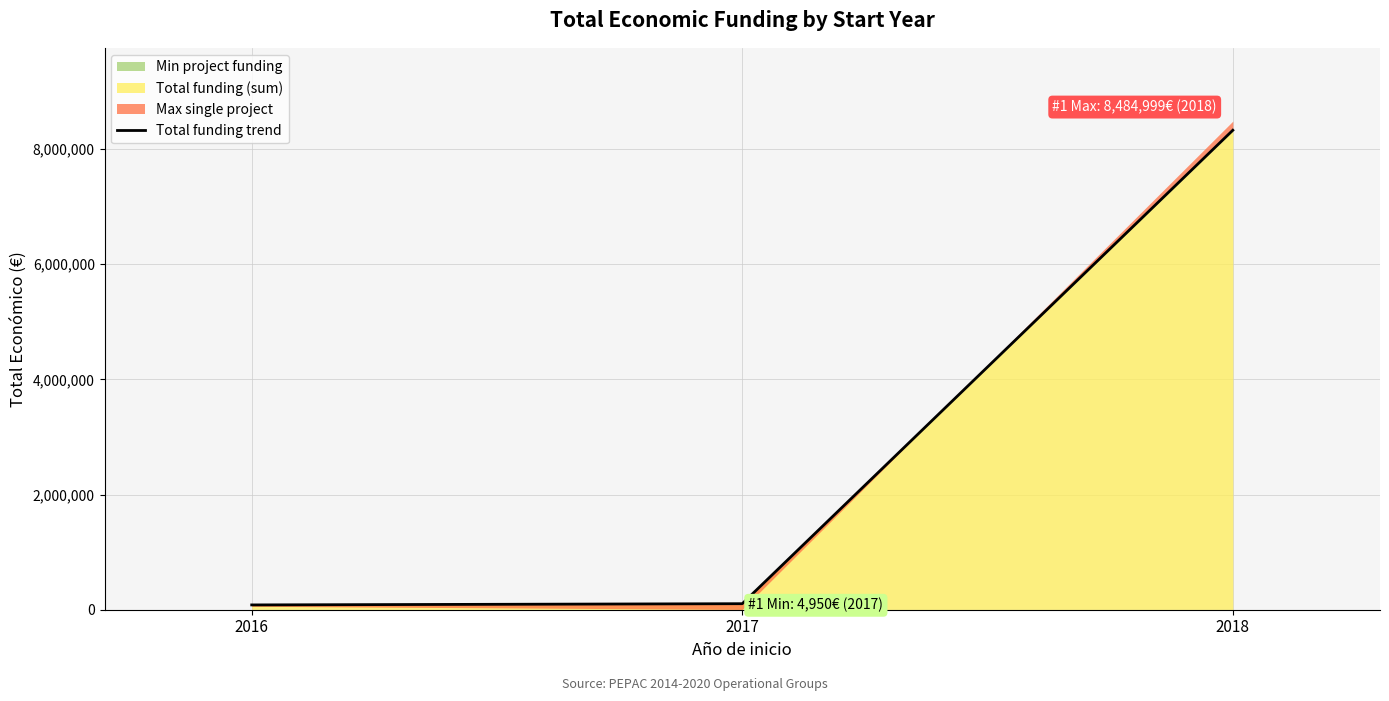

Reading left to right, what are all the values shown in this chart?

2016=83402	2017=104668	2018=8326755